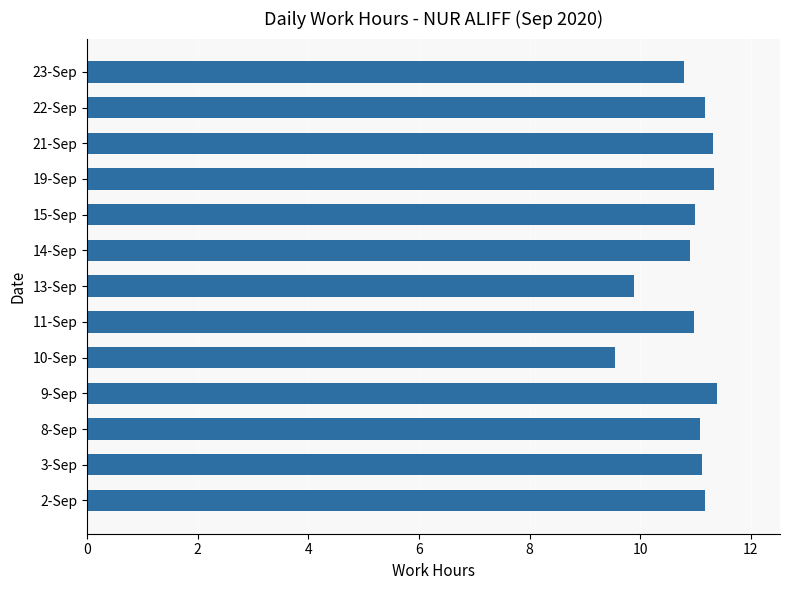

Reading bottom to top, extract all data points from this chart.

11.2	11.1	11.1	11.4	9.5	11.0	9.9	10.9	11.0	11.3	11.3	11.2	10.8